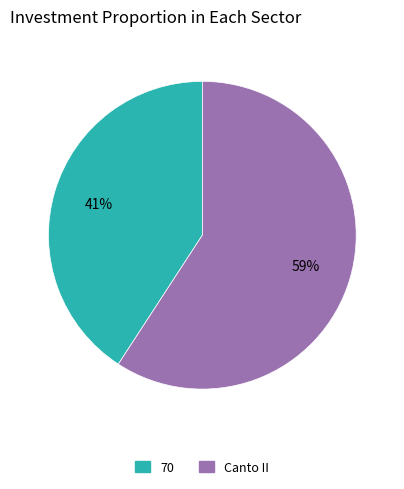

How many slices are in this pie chart?

2